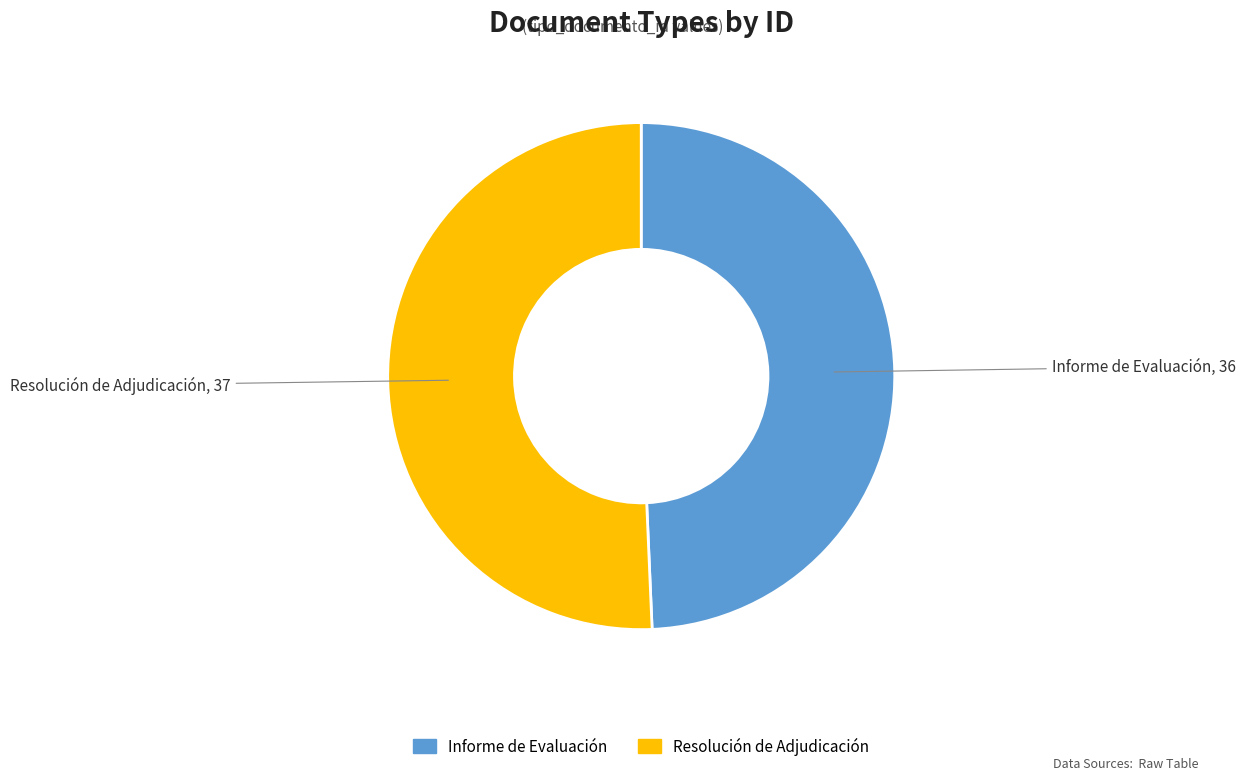

Which category accounts for the majority?

Resolución de Adjudicación